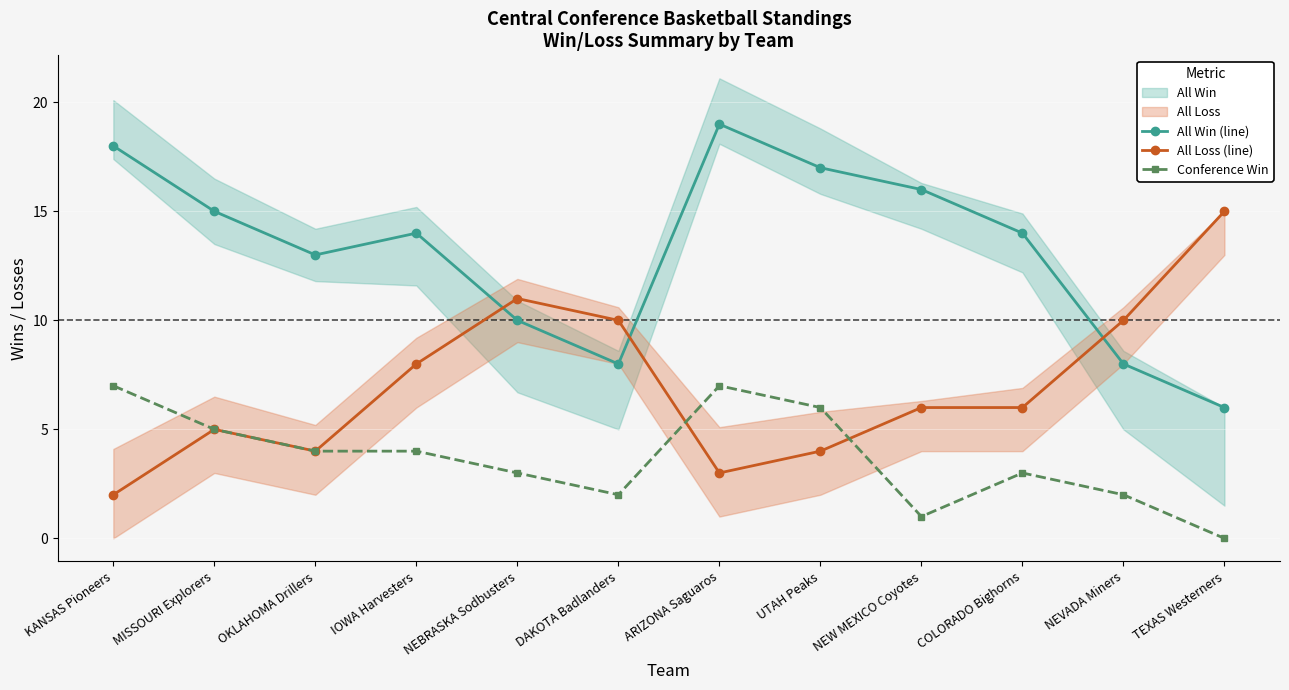

Is this an area chart (filled region under the line)?

No